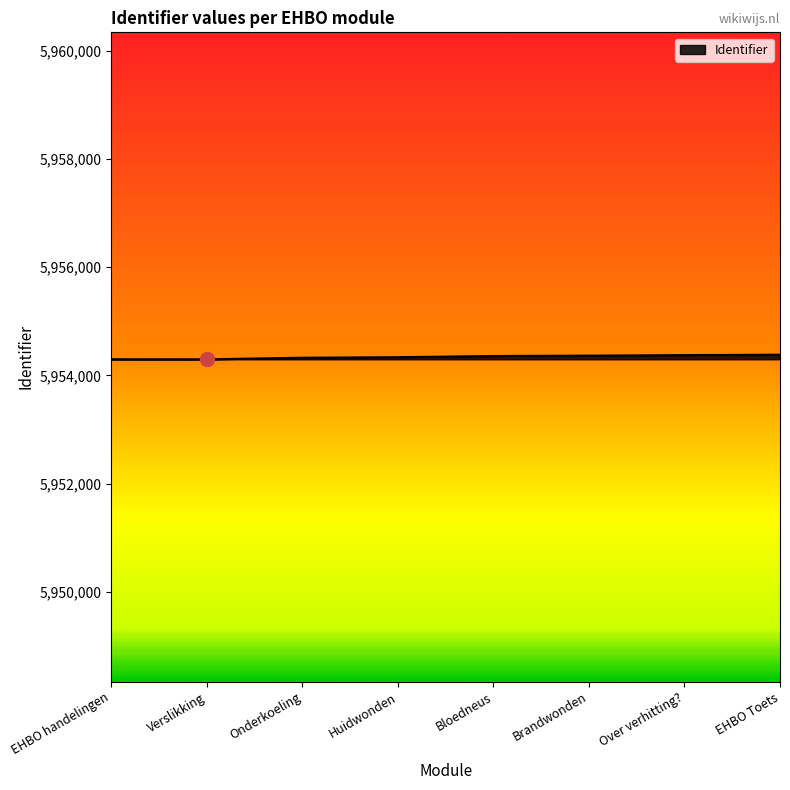

What is the ratio of the value at Onderkoeling to the value at EHBO Toets?

1.0